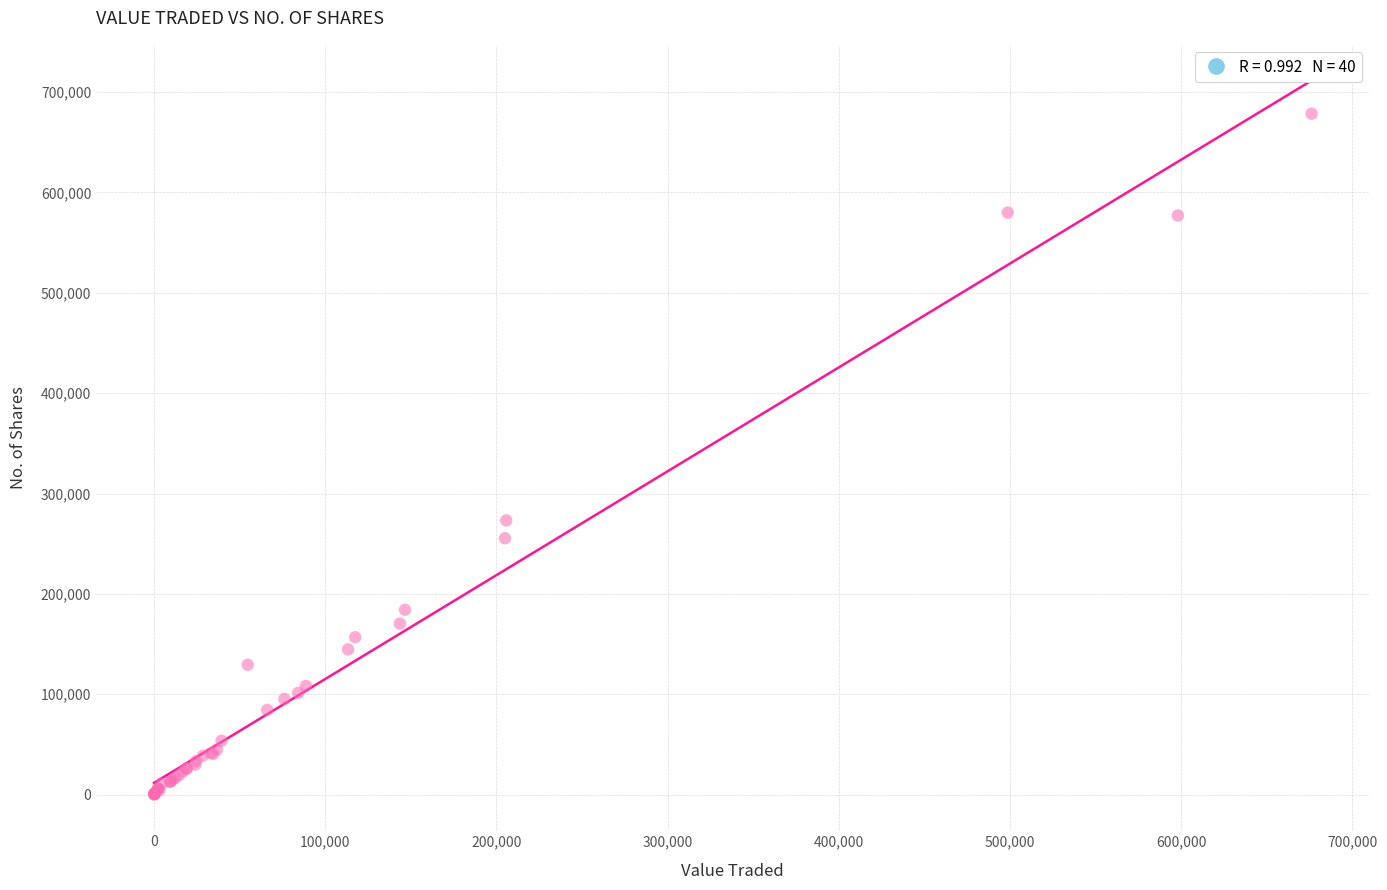

What Y value in the scatter plot is closest to 339219?

273229